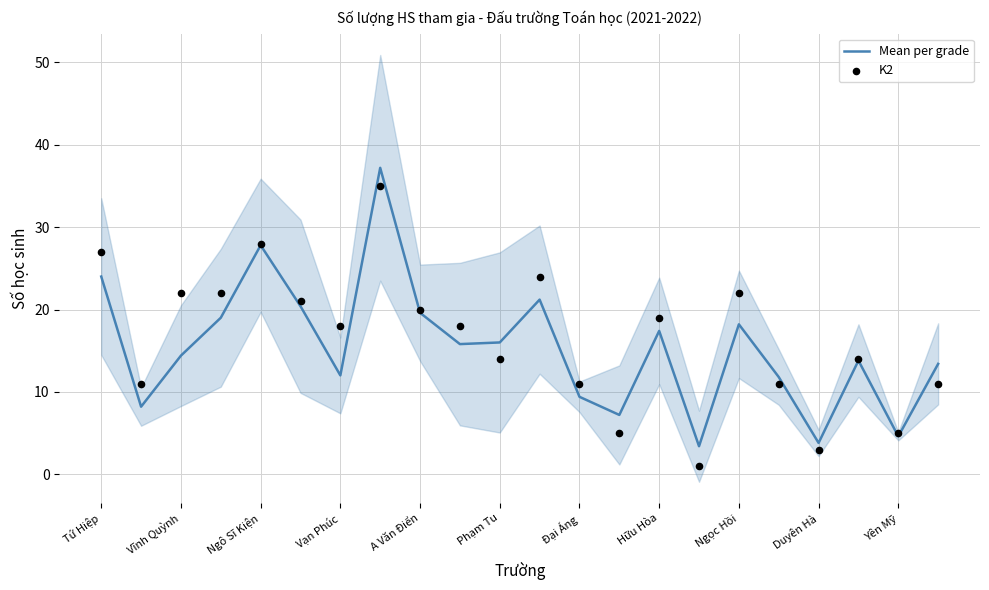

The Mean per grade series shows 19.6 at A Văn Điển. True or false?

True